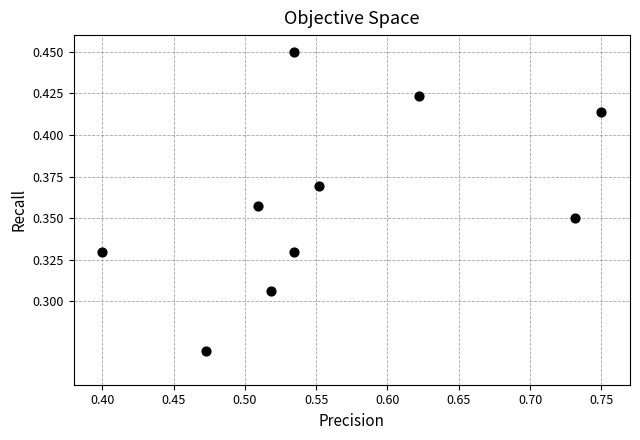

What is the average X value?

0.6